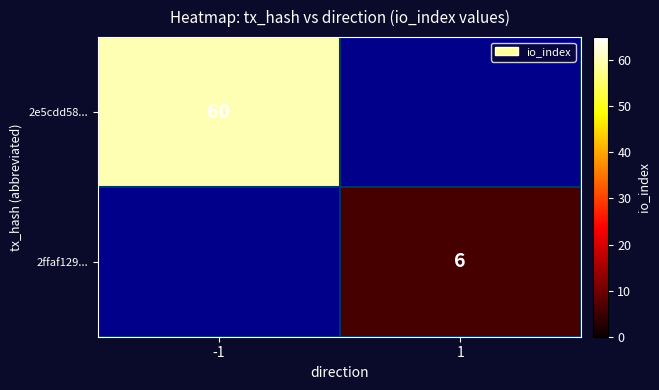

True or false: 2e5cdd58... has a value of 60 at -1.

True